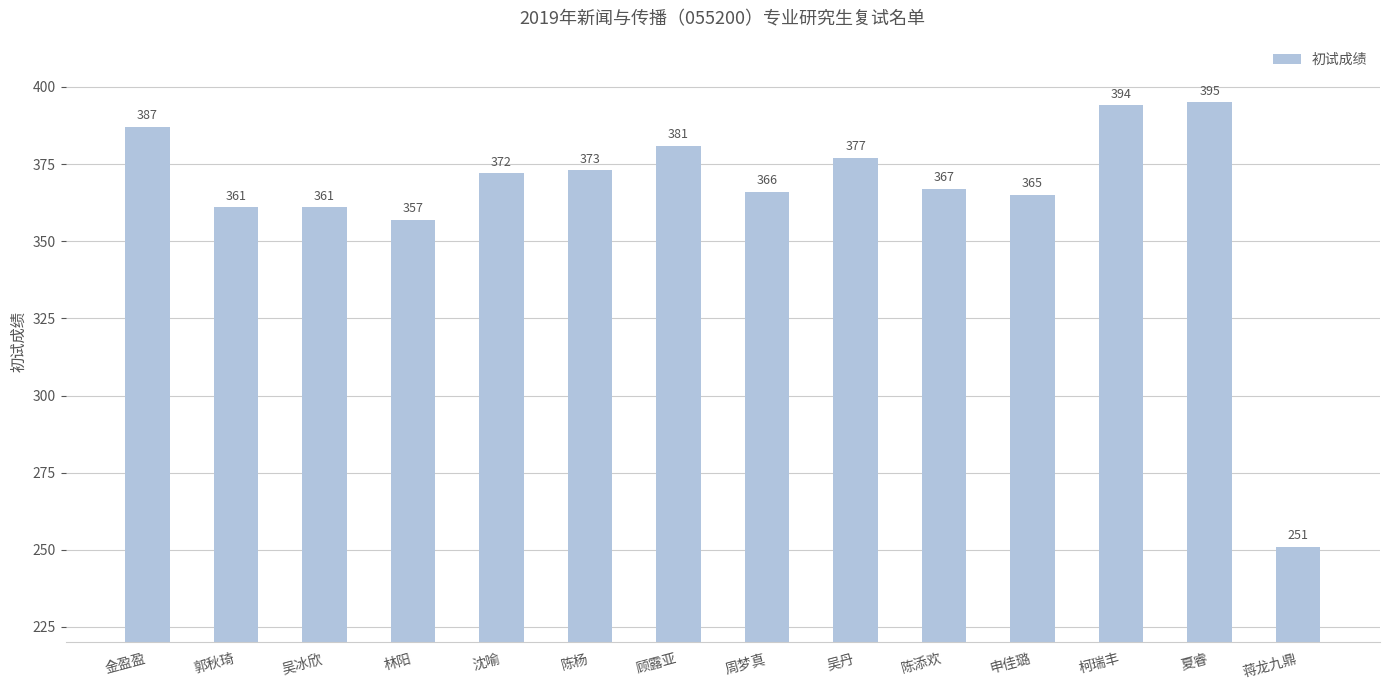

Count the number of data series in this chart.

1